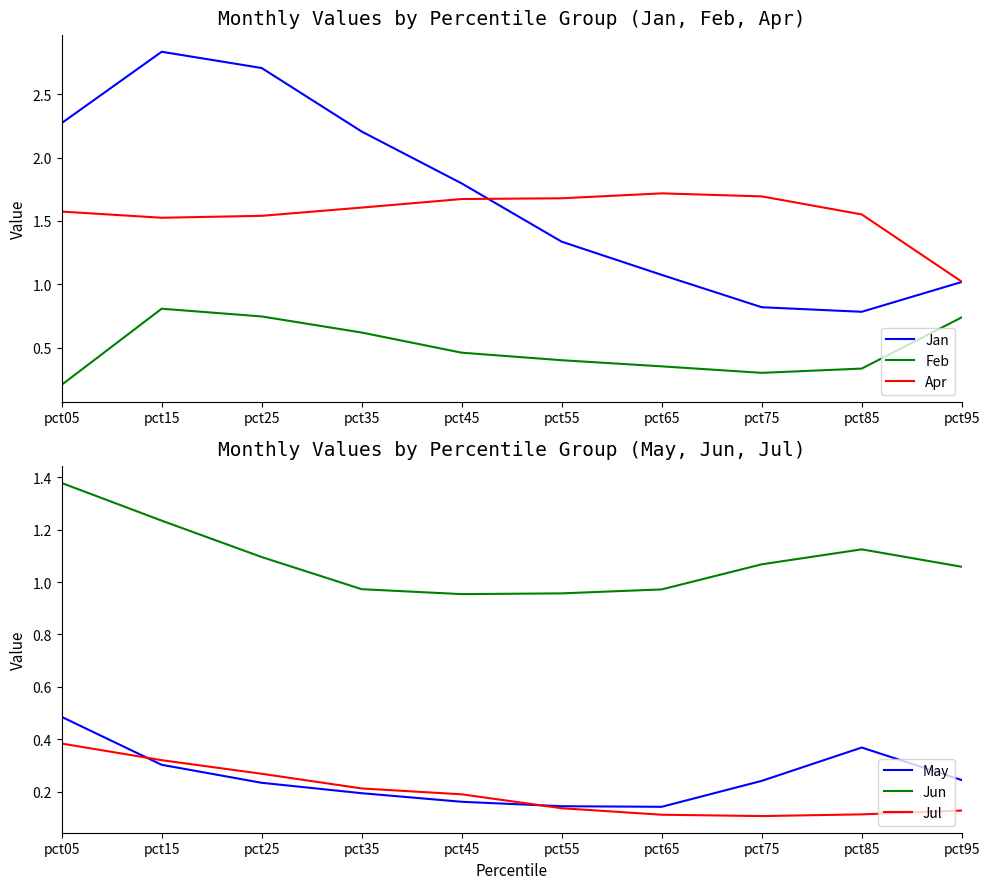

At which category does Jun reach its first local valley?

pct45